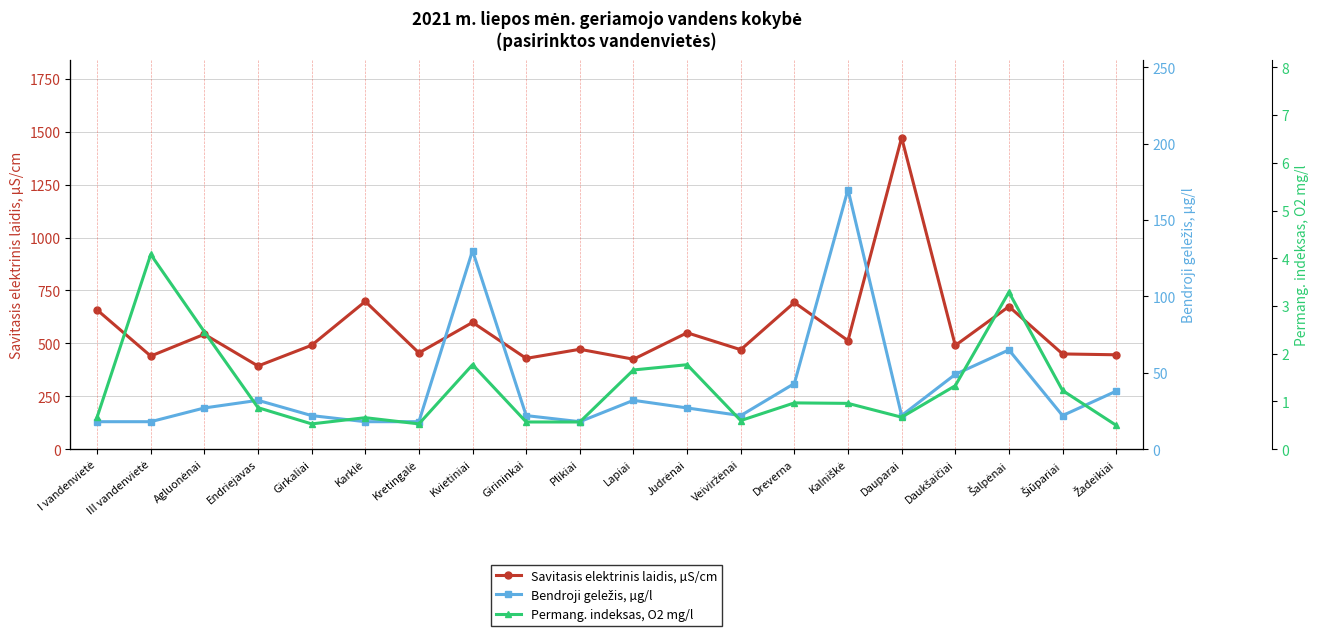

Where does the Bendroji geležis, µg/l series first go above 27?

Endriejavas